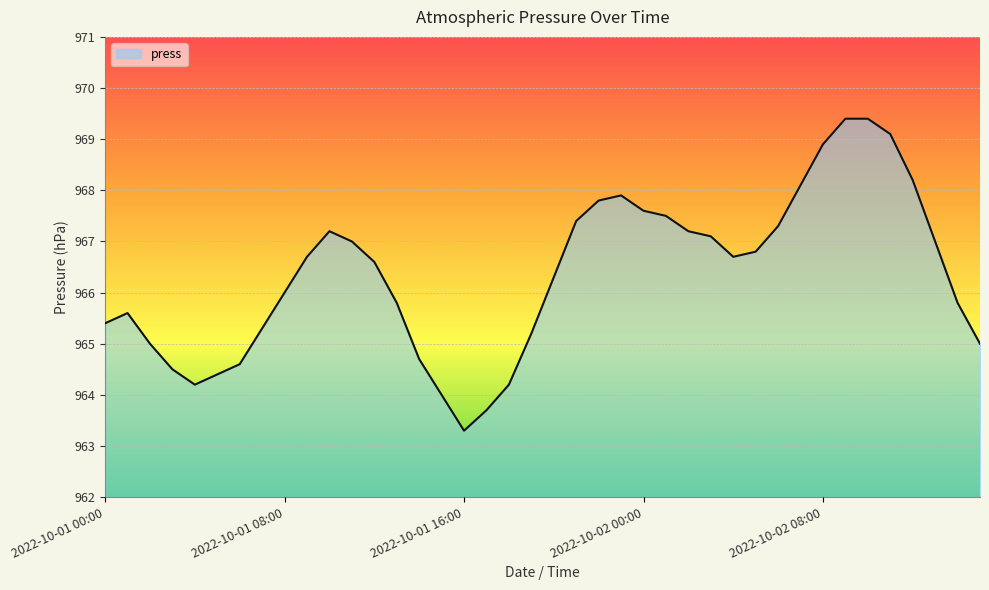

What is the greatest value displayed?

969.4